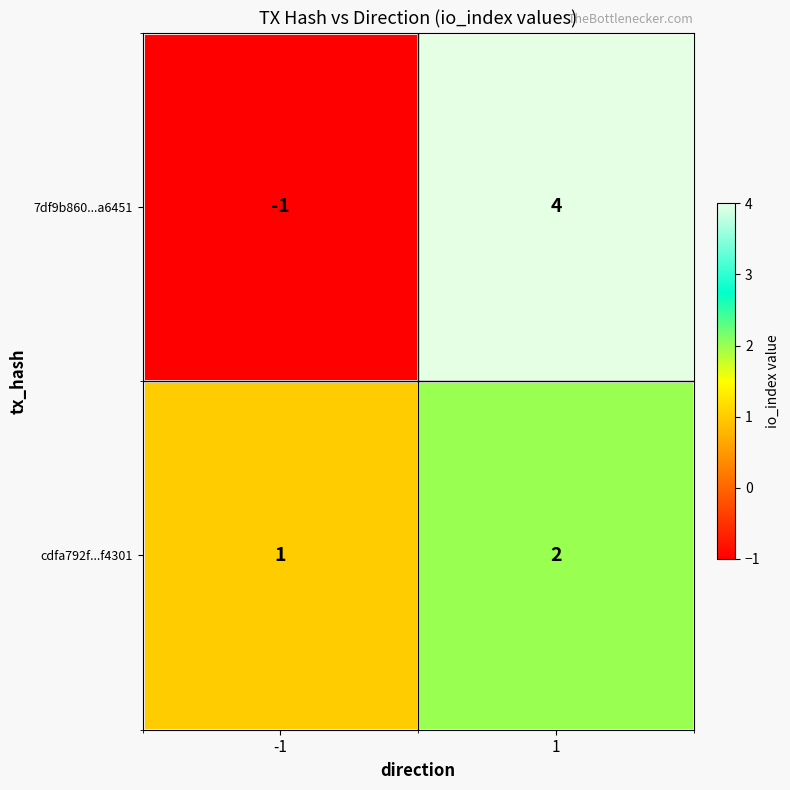

The value of cdfa792f...f4301 at 1 is 1. True or false?

False